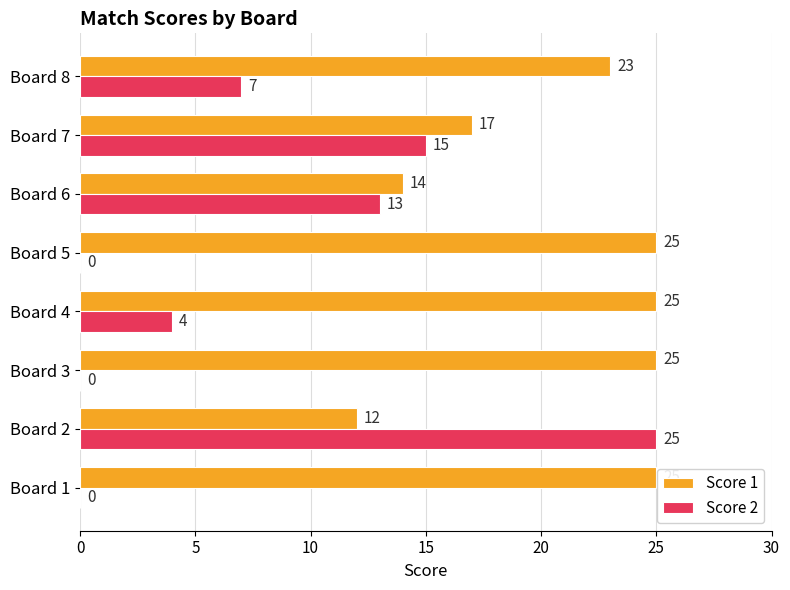

The value of Score 1 at Board 5 is 10. True or false?

False